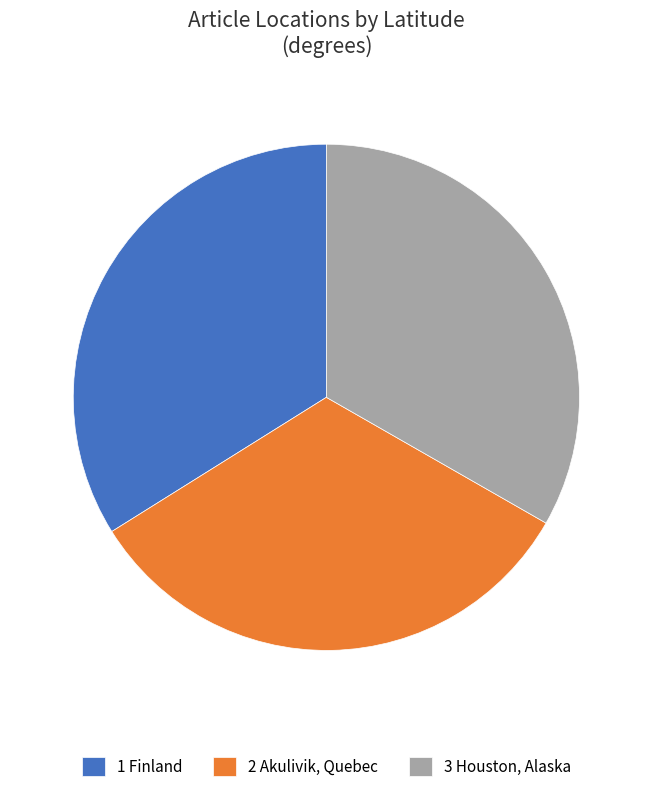

Which category has the biggest portion of the pie?

1 Finland